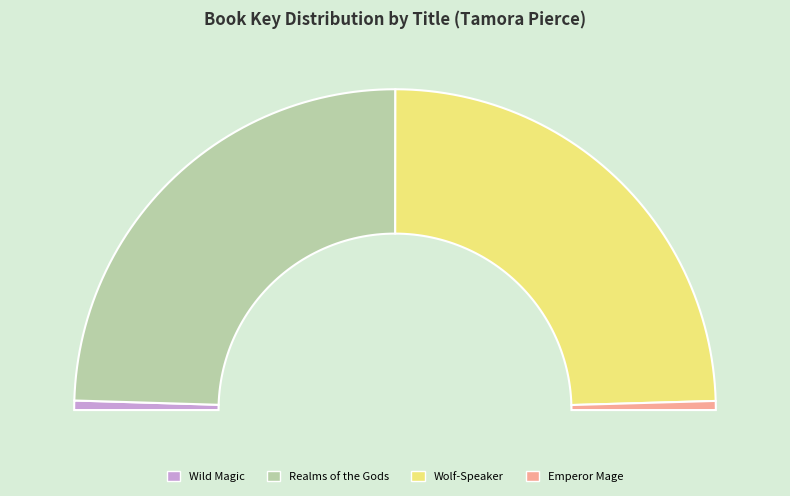

What percentage is NOT represented by Emperor Mage?

99.1%